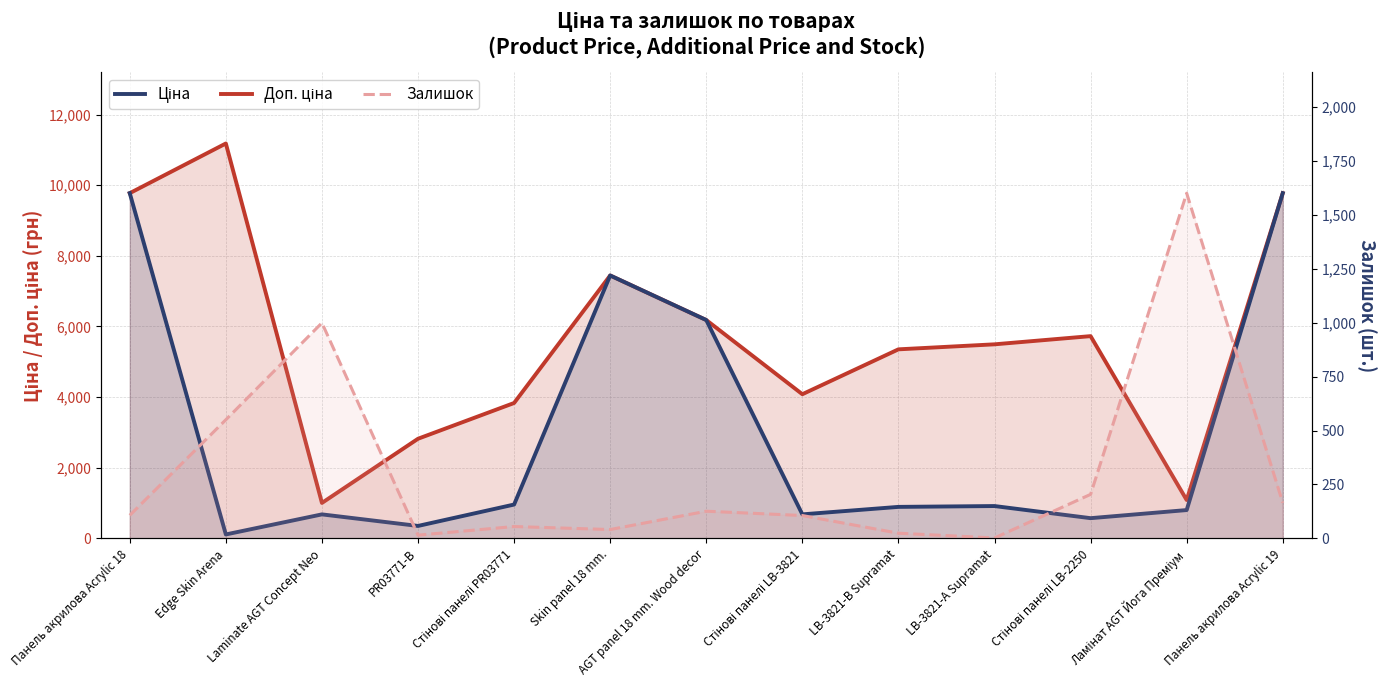

In Доп. ціна, how many points are lower than both neighbors (excluding endpoints)?

3